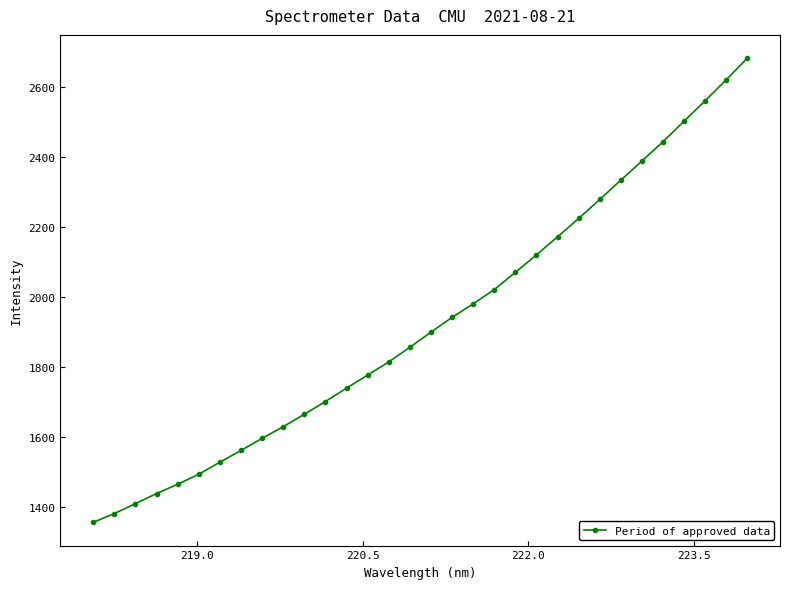

What is the maximum value shown in the chart?

2681.7